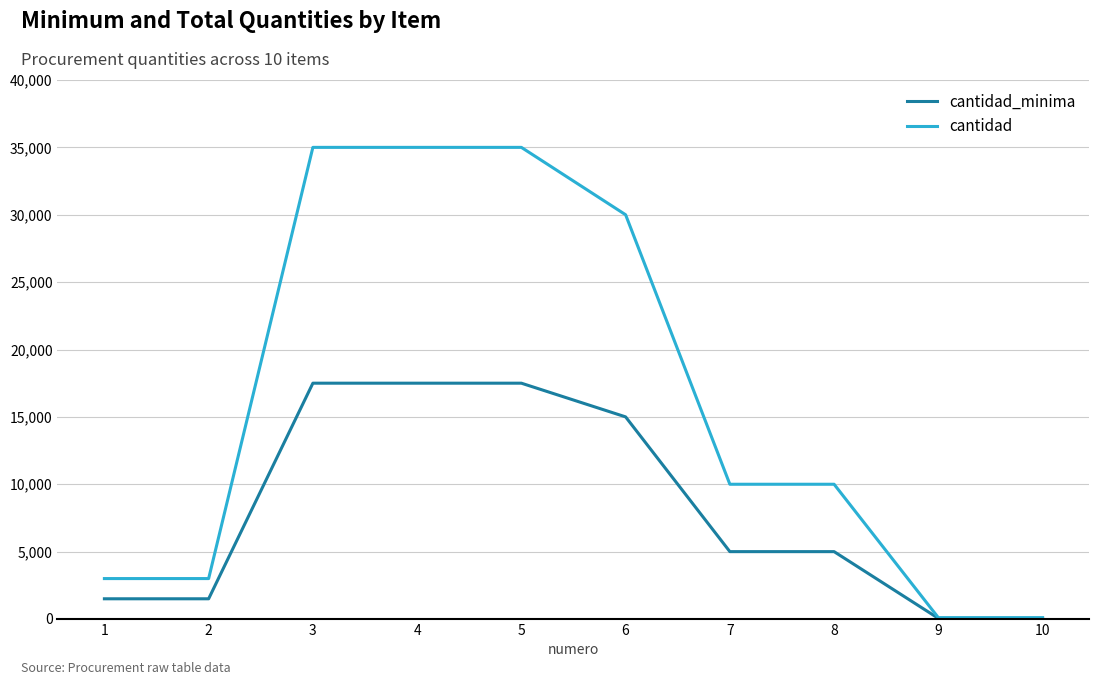

What is the greatest value displayed?

35000